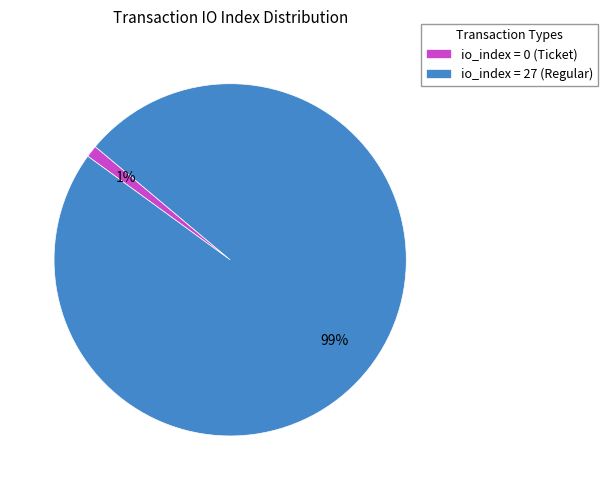

Combined, do io_index = 0 (Ticket) and io_index = 27 (Regular) account for over 50%?

Yes